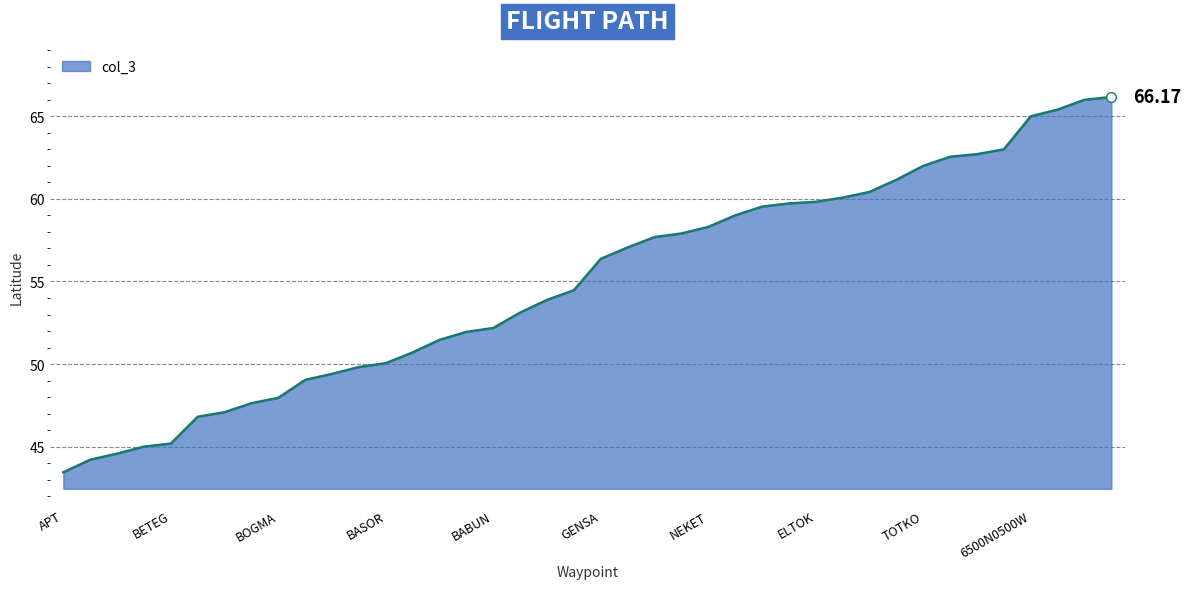

Reading left to right, extract all data points from this chart.

APT=43.4	LIMAS=44.2	DIBAT=44.6	GAMAN=45.0	BETEG=45.2	KH=46.8	KOREG=47.1	BAROR=47.6	BOGMA=48.0	MIMKO=49.0	SV=49.4	KOKUM=49.8	BASOR=50.1	LUTIK=50.7	BORAT=51.5	MAGEP=51.9	BABUN=52.2	LUPAN=53.1	KI=53.9	DUKAT=54.5	GENSA=56.4	TENSI=57.1	MILTA=57.7	RUTEK=57.9	NEKET=58.3	NEKLA=59.0	TEB=59.5	LINSA=59.7	ELTOK=59.8	PERAX=60.1	BOR=60.4	SUVAR=61.2	TOTKO=62.0	VIG=62.6	NALIB=62.7	ISVIG=63.0	6500N0500W=65.0	MA=65.4	6600N01500W=66.0	RUNKI=66.2